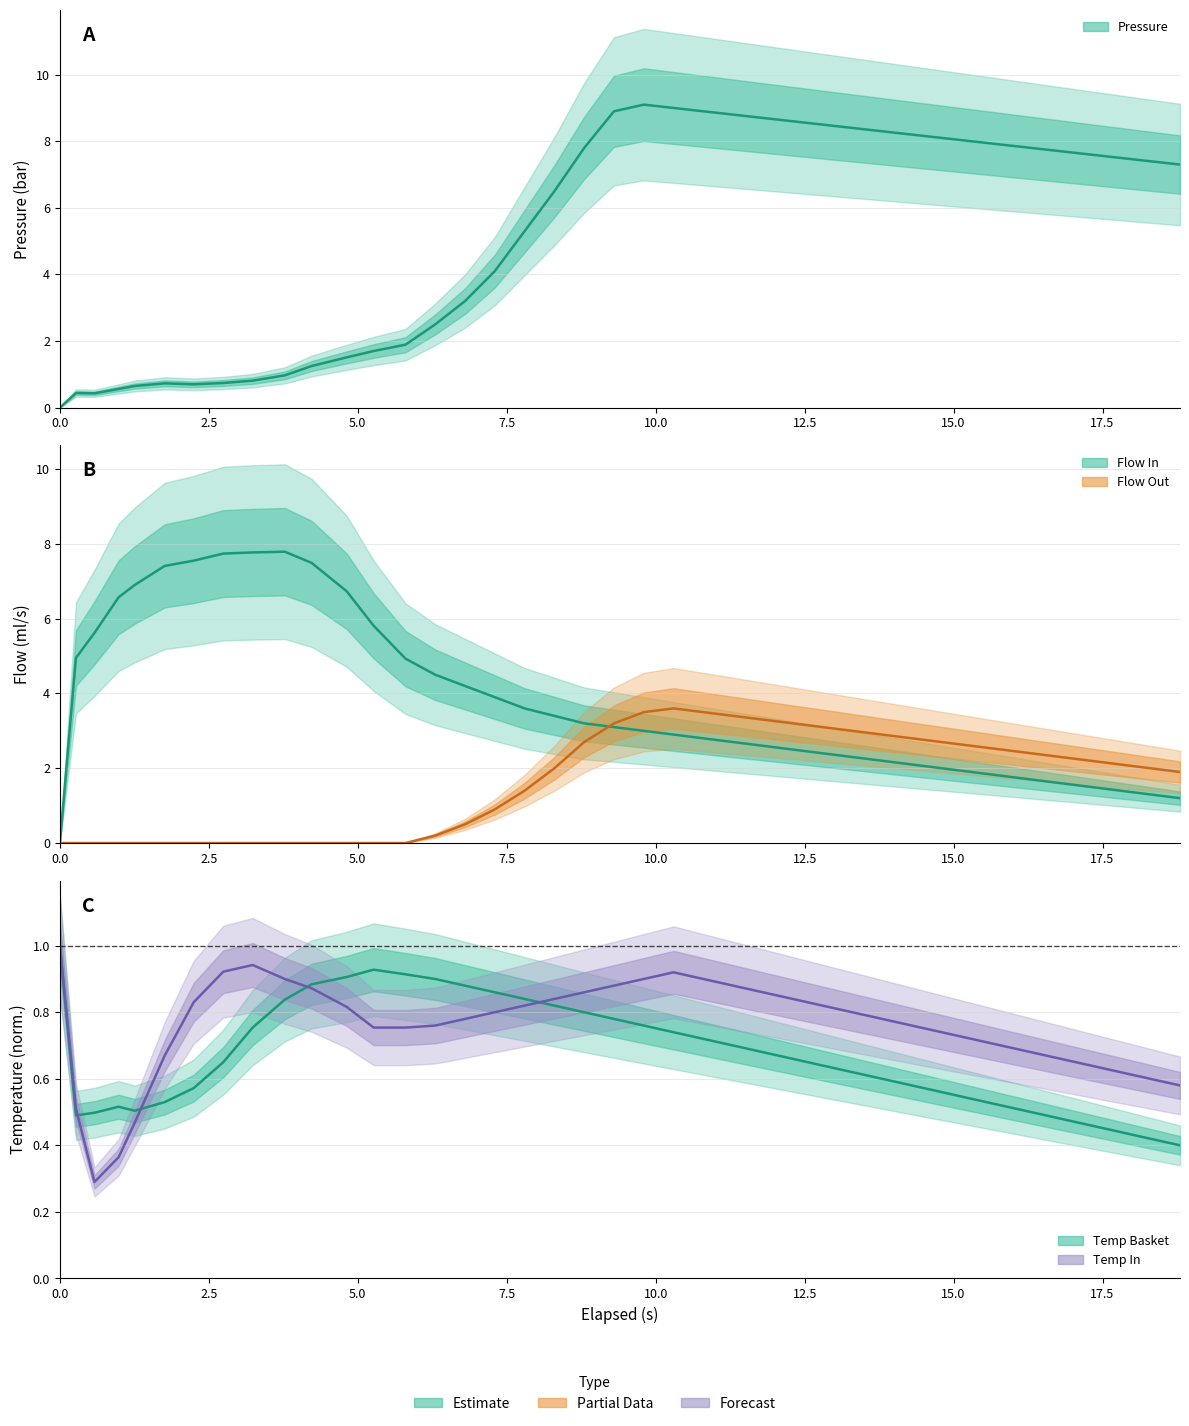

What is the value of the water_temperature_basket point at the 29th from the left?

0.6